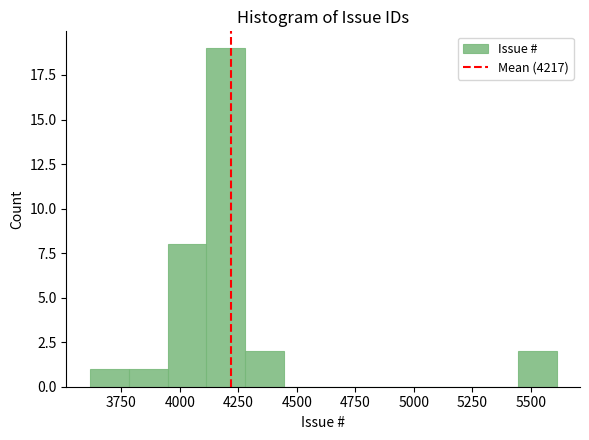

Around what value on the x-axis is the tallest bar? Give the approximate position of its centre, as read against the axis.

4200